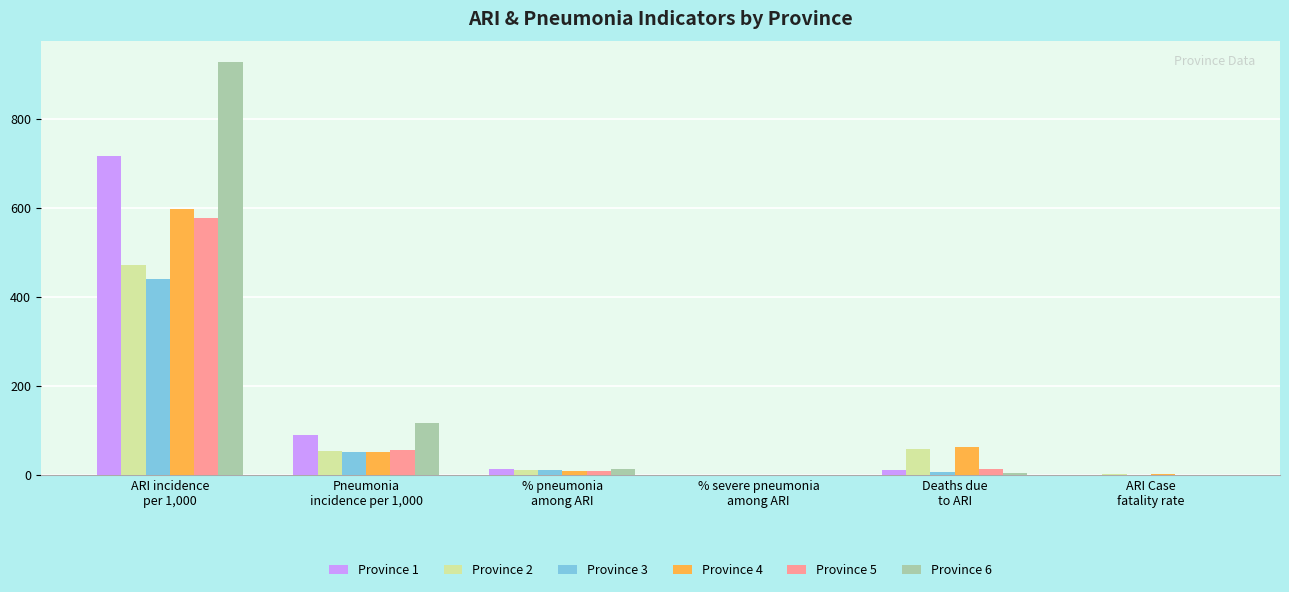

Between % severe pneumonia
among ARI and Deaths due
to ARI, which series saw the biggest shift?

Province 4